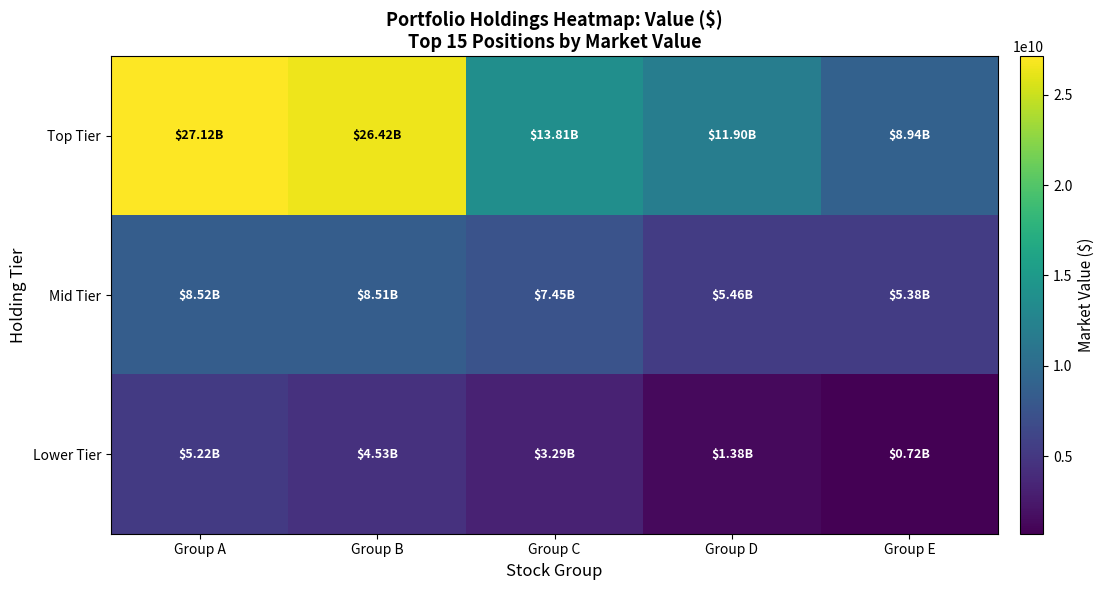

What is the difference between the highest and lowest values at Group D?

10521564000